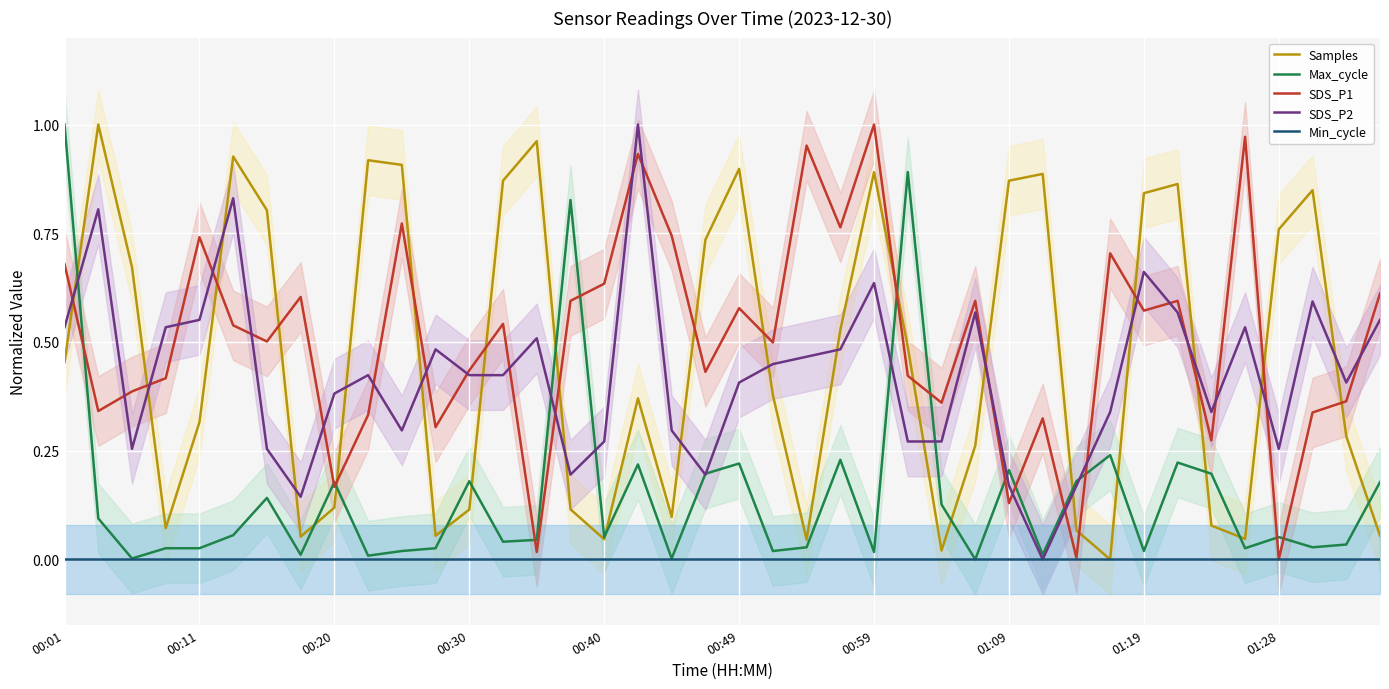

Is it true that SDS_P1 equals 0.0 at 01:28?

True